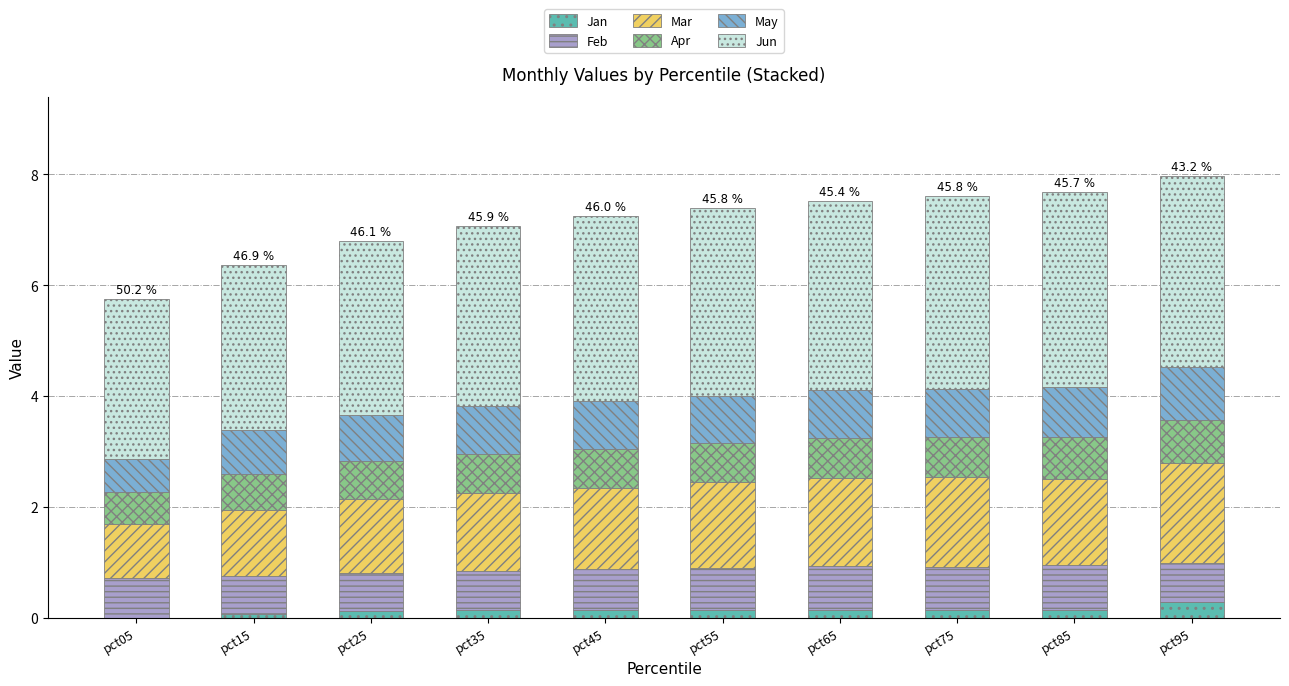

Which category has the lowest value across all series?

pct05